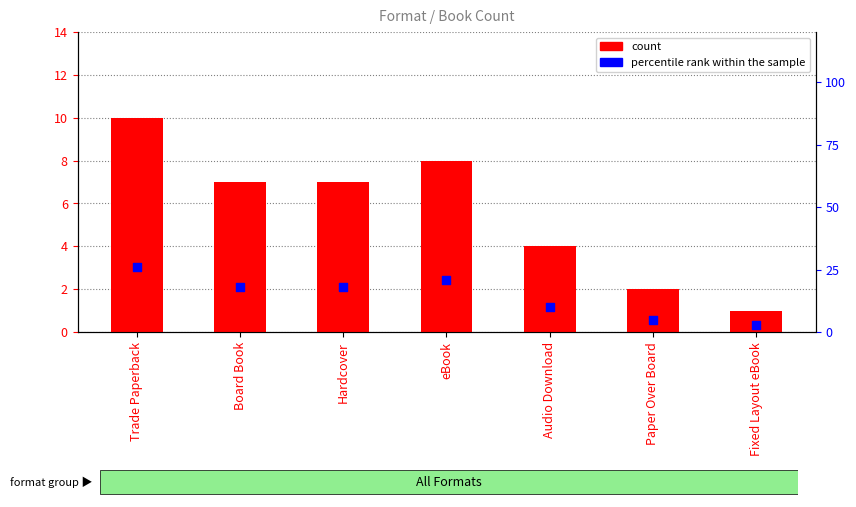

What is the total value across all series at Fixed Layout eBook?

4